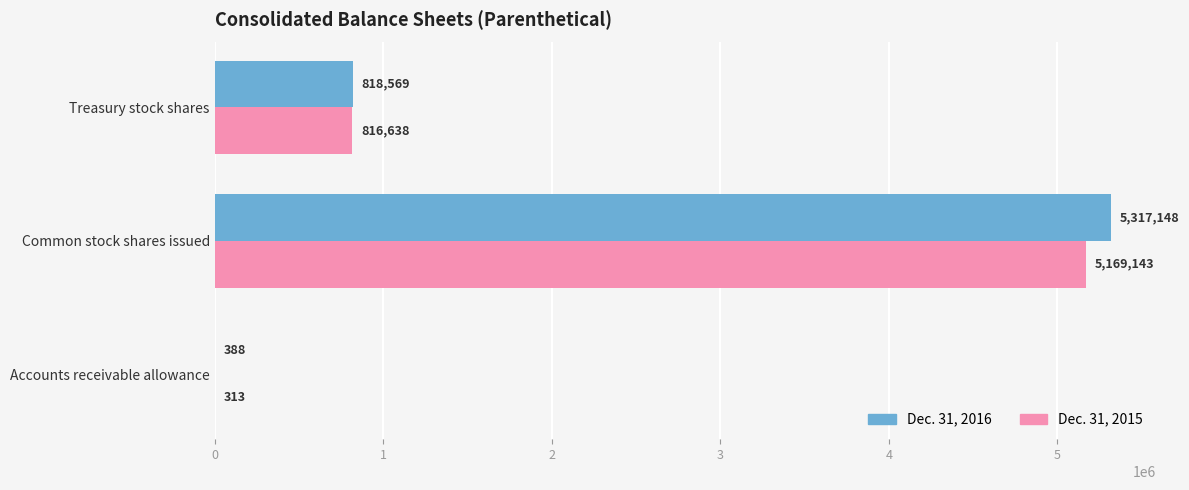

Between Accounts receivable allowance and Common stock shares issued, which series saw the biggest shift?

Dec. 31, 2016